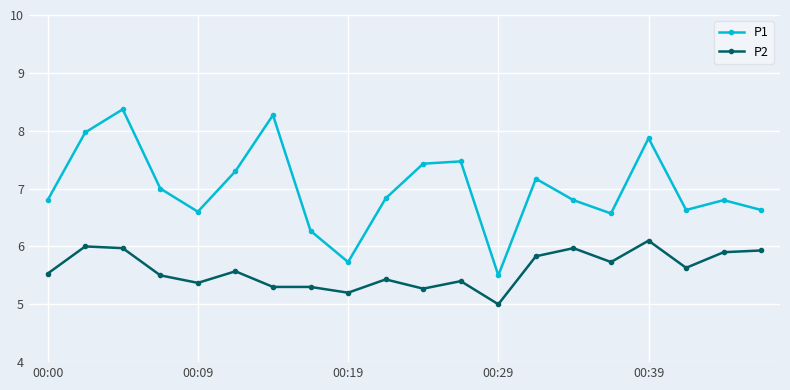

Rank the series by their maximum value, from lowest to highest.

P2, P1